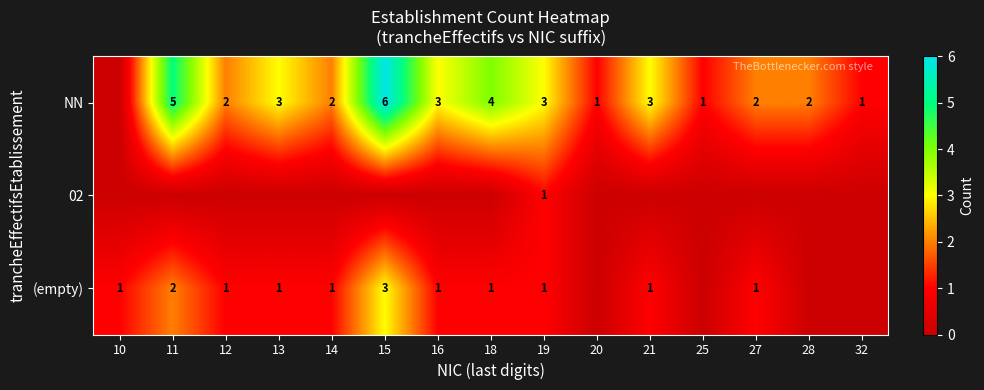

True or false: (empty) has a value of 1 at 19.

True